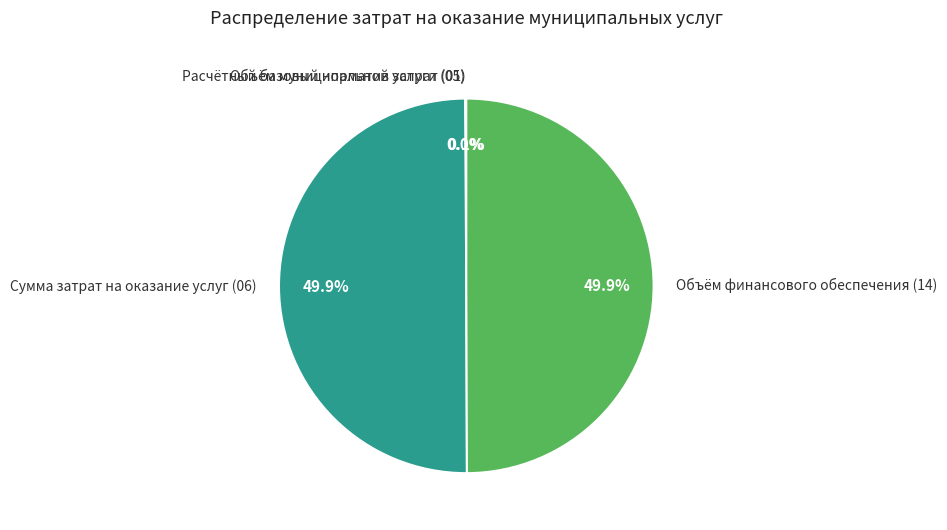

Do Сумма затрат на оказание услуг (06) and Объём финансового обеспечения (14) together represent more than half of the pie?

Yes